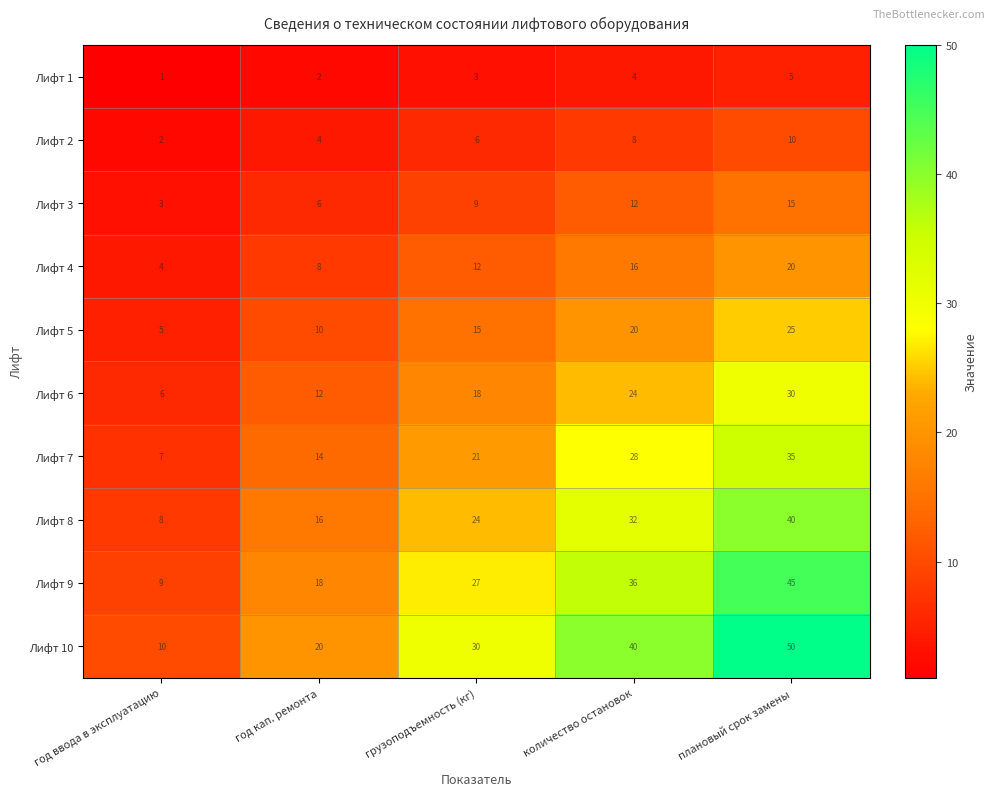

What is the difference between the maximum and second lowest values in the Лифт 3 series?

9